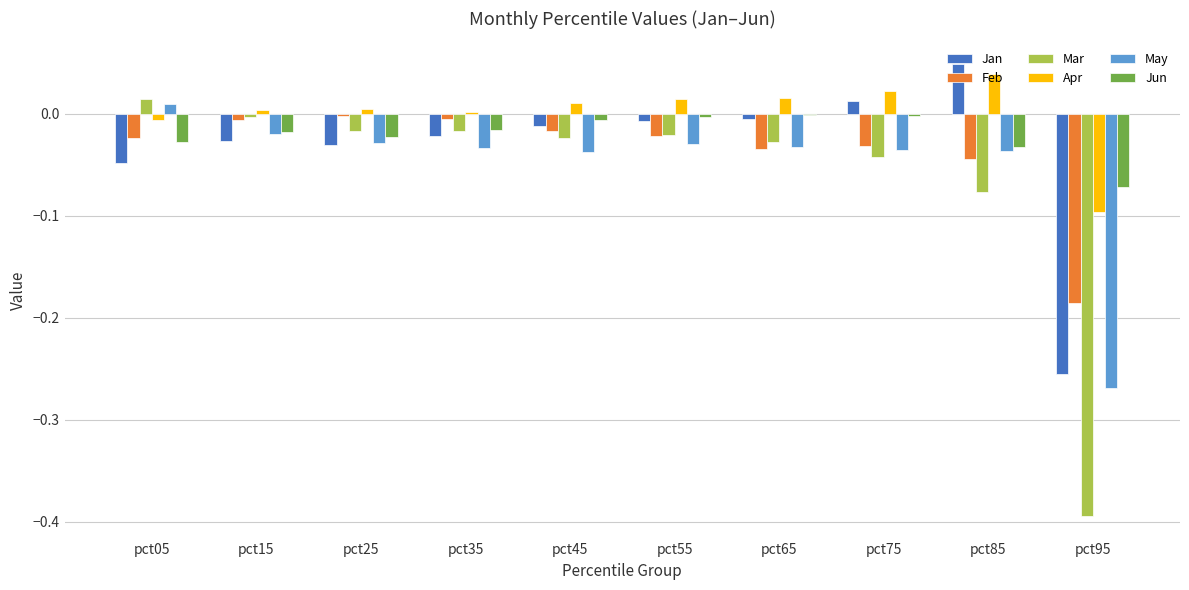

True or false: Jan has a value of -0.0 at pct55.

True